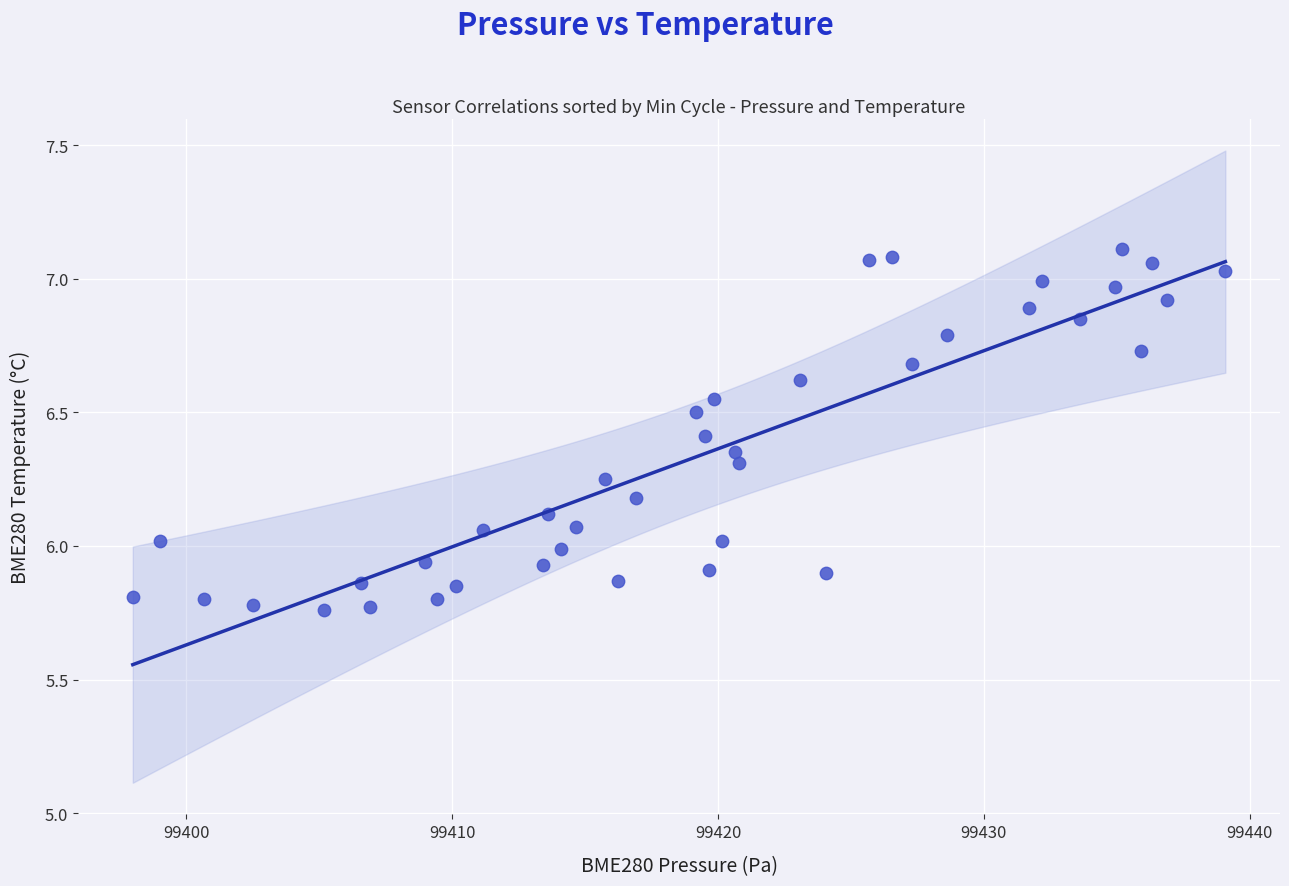

How many data points are displayed?

40